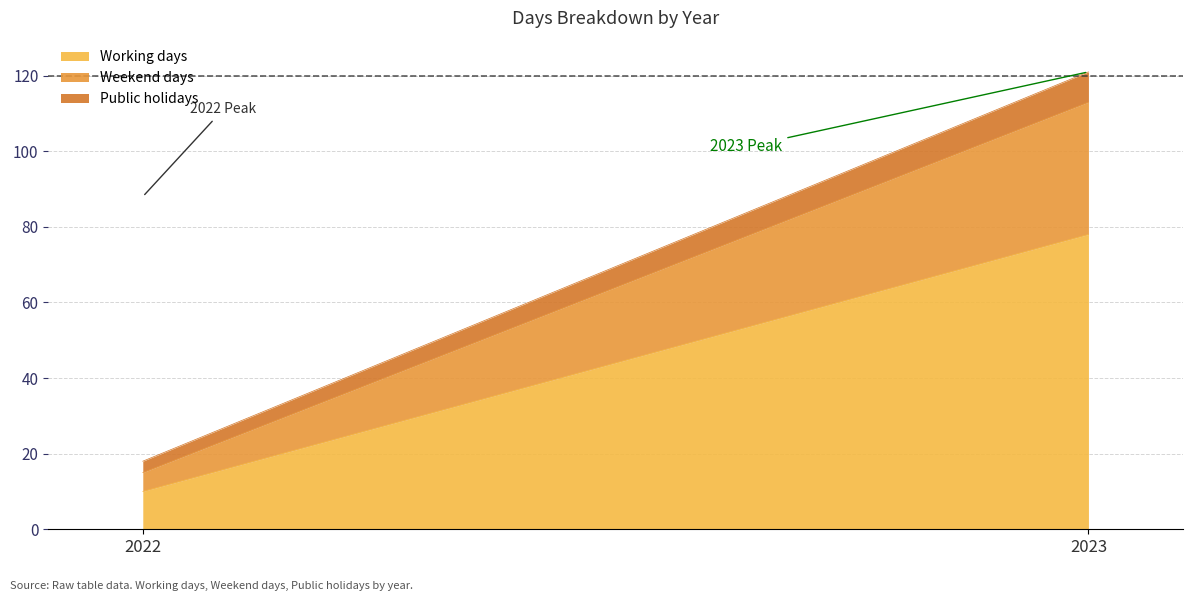

What is the sum of all Public holidays values?

11